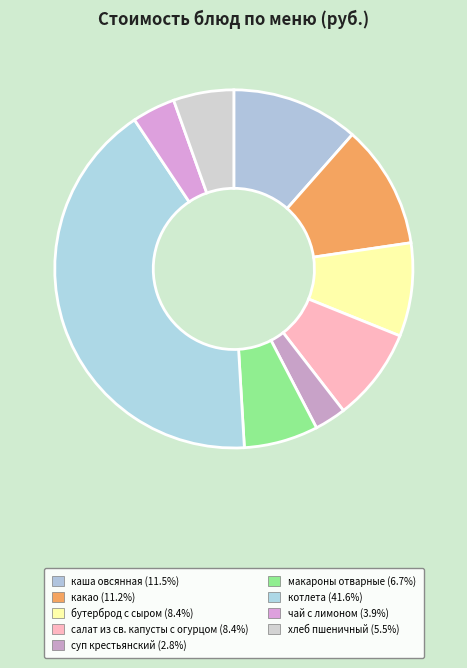

How many segments does this pie chart have?

9